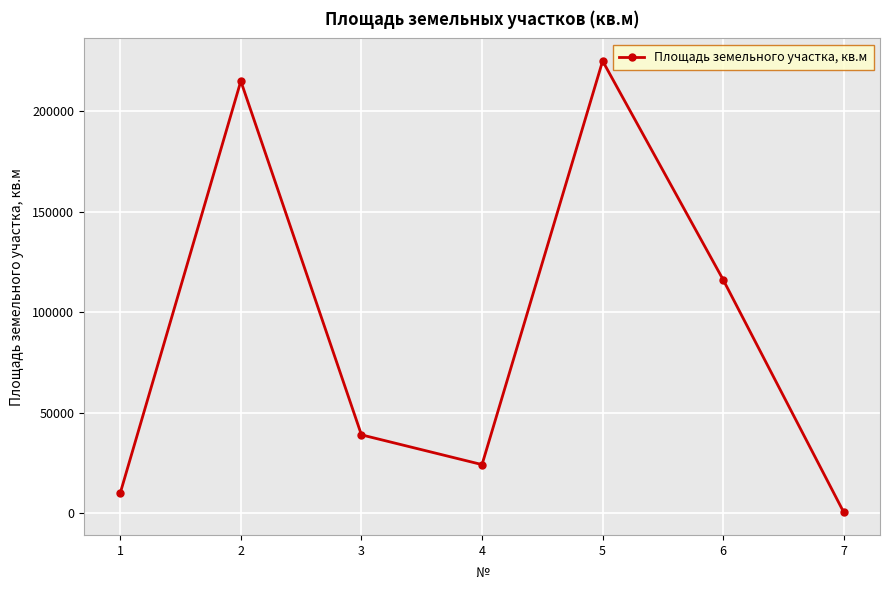

What is the ratio of the value at 1 to the value at 6?

0.1